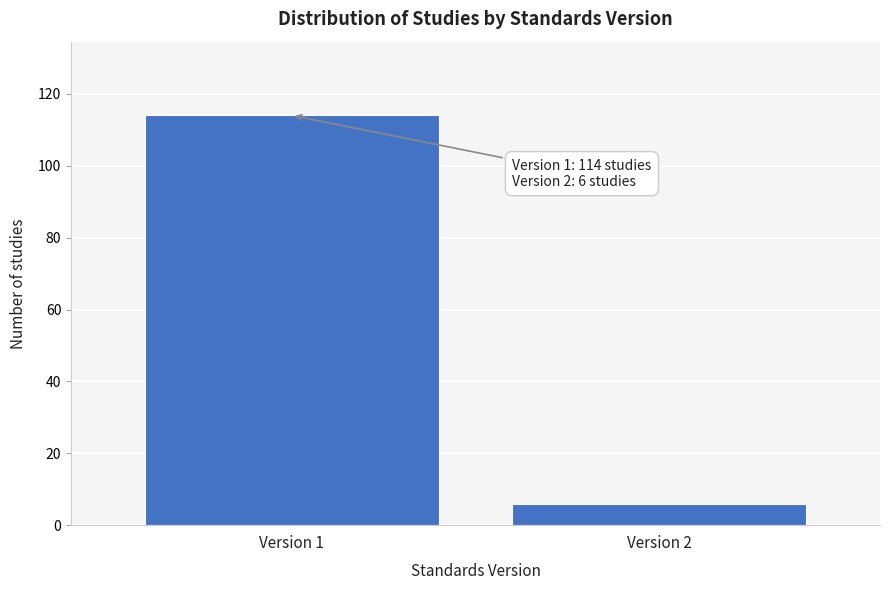

Reading left to right, what are all the values shown in this chart?

114	6